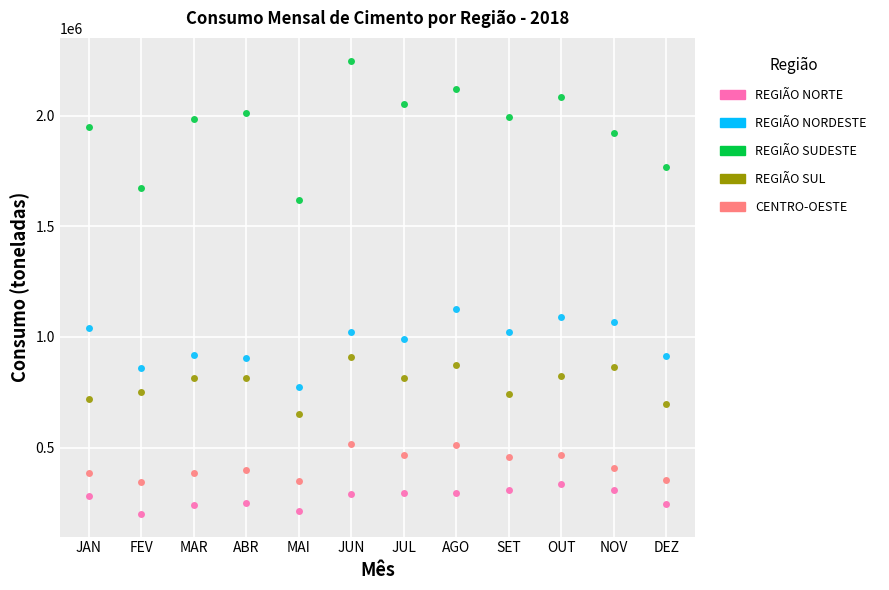

At how many categories does at least one series exceed 587749?

12